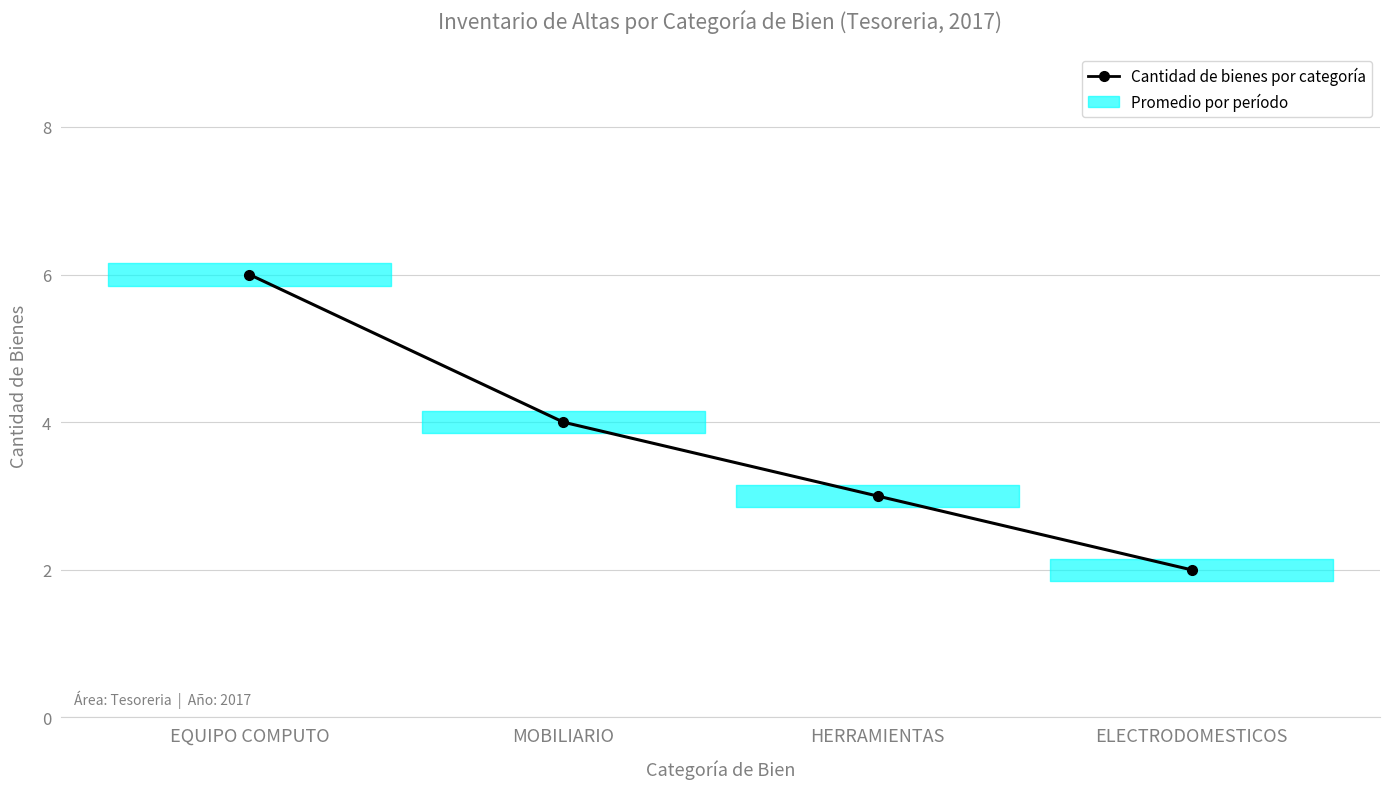

Between EQUIPO COMPUTO and MOBILIARIO, which is larger?

EQUIPO COMPUTO